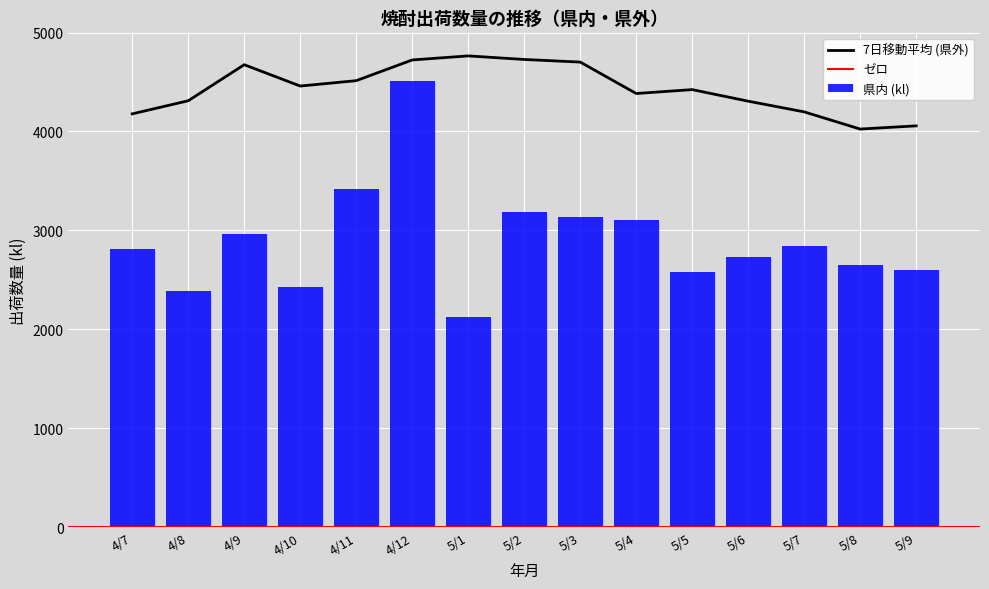

At which label does 県内 (kl) reach its peak?

4/12